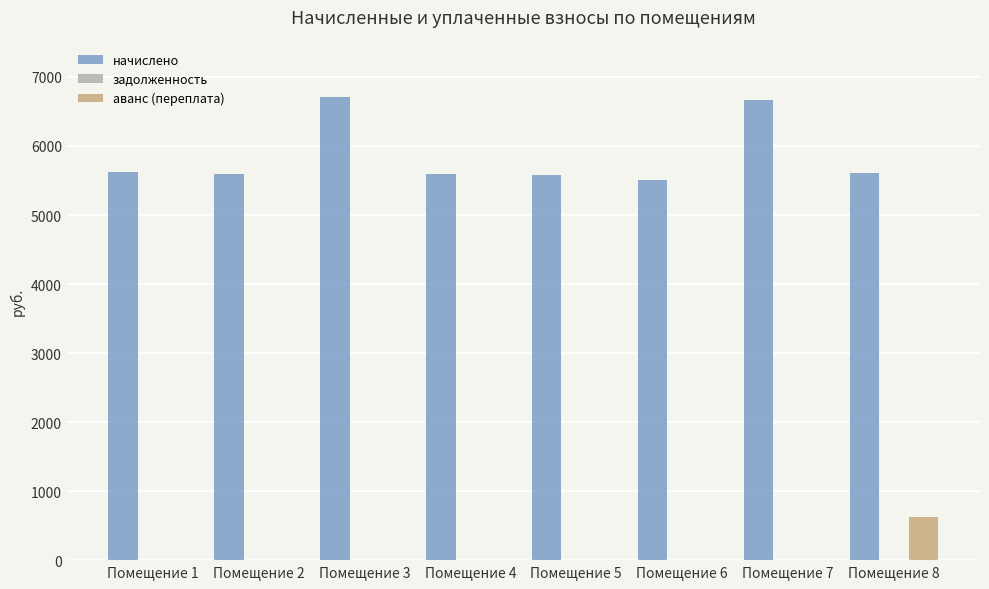

Is the value of аванс (переплата) at Помещение 7 greater than the value of начислено at Помещение 8?

No